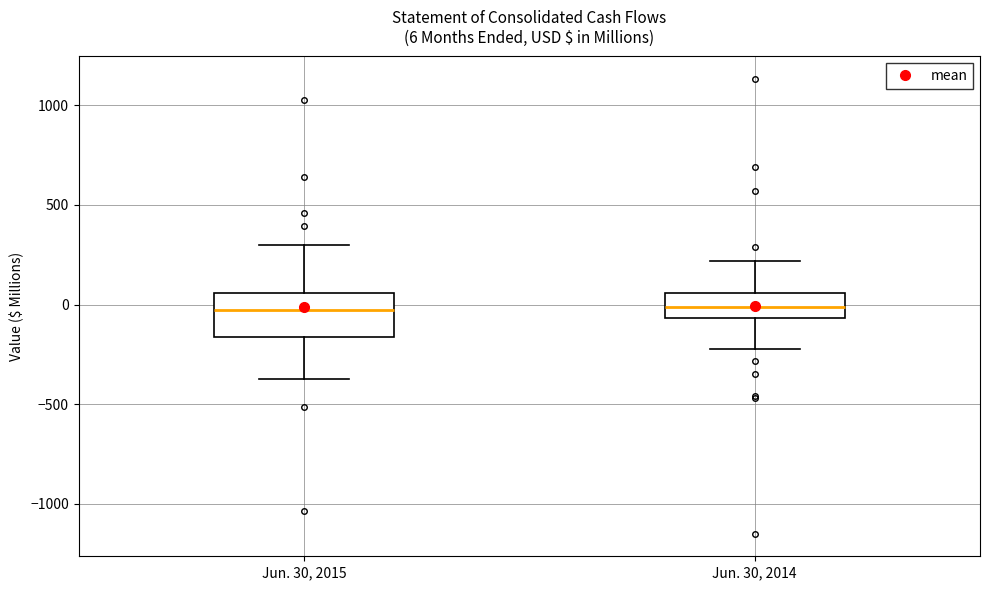

Which box is the tallest, from its lower edge to its upper edge?

Jun. 30, 2015